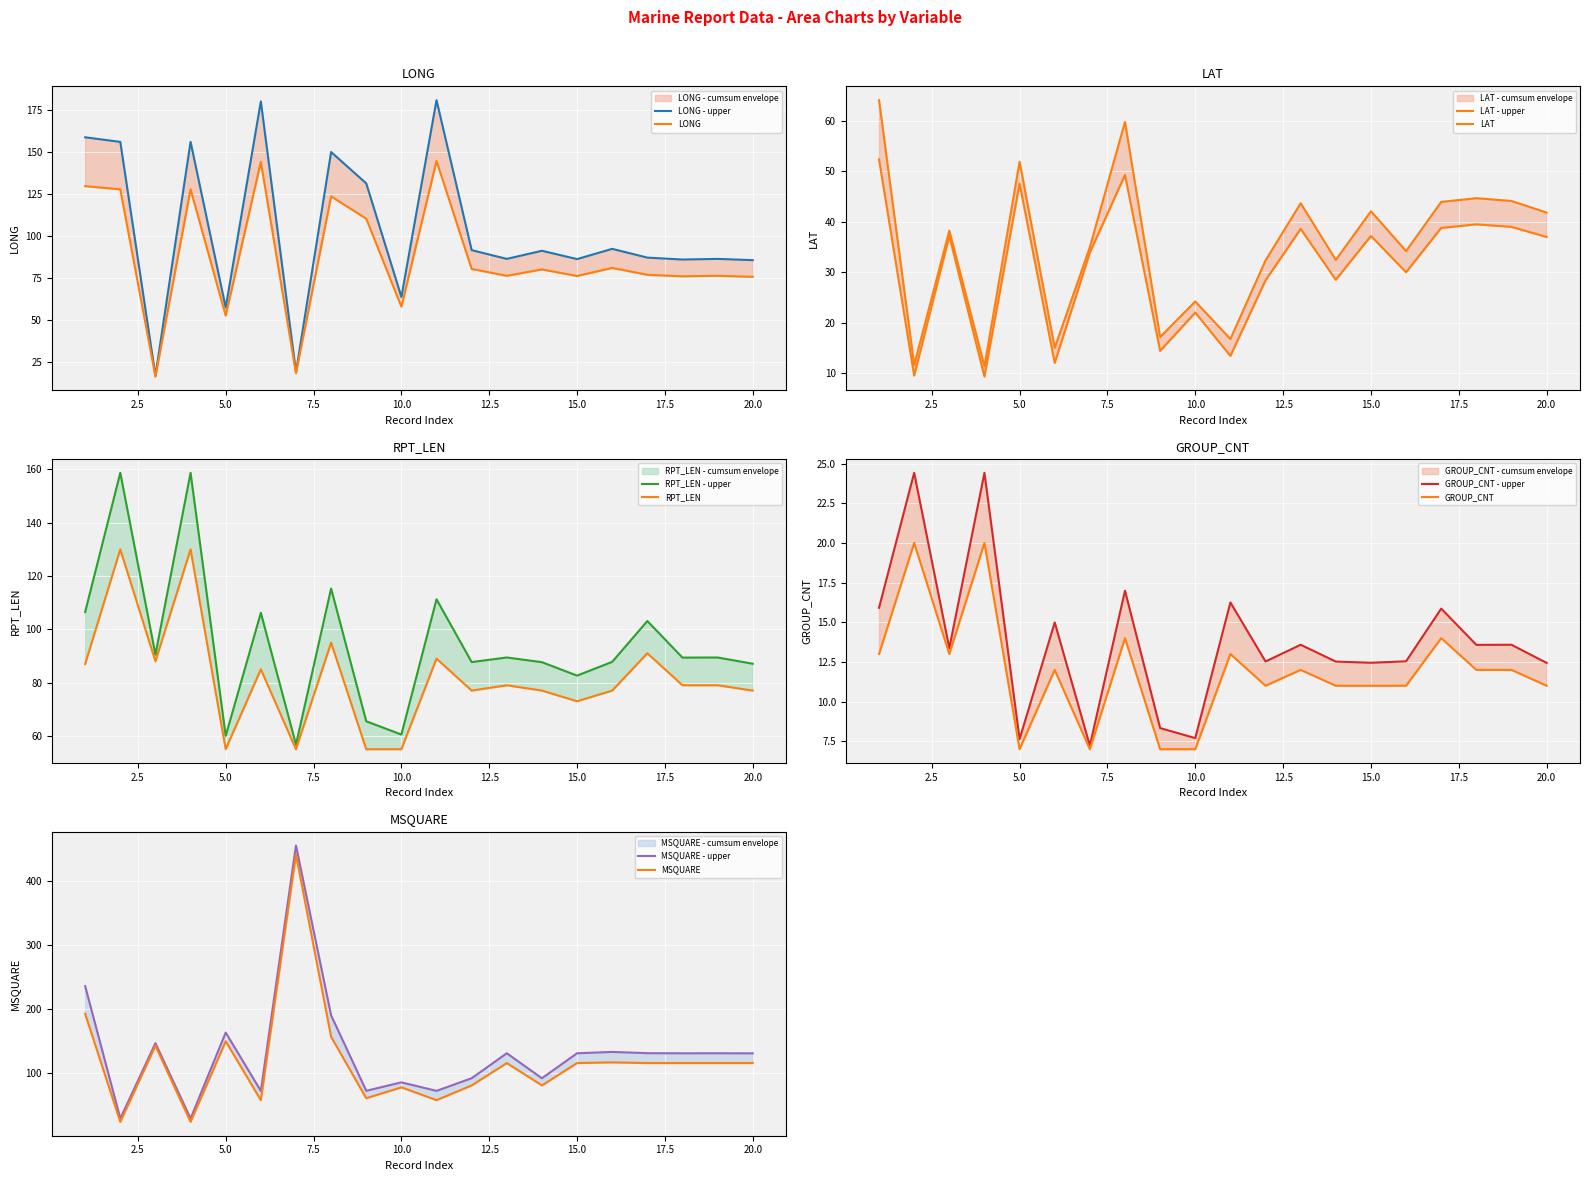

Which category has the lowest value in the LONG series?

3